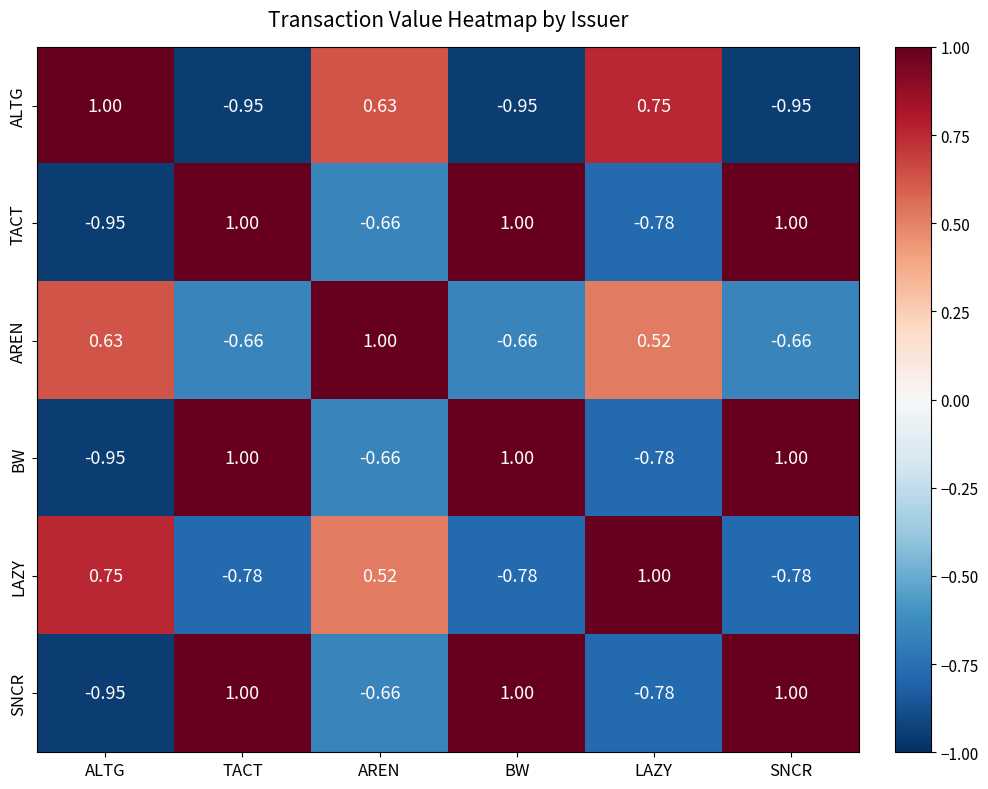

Which category has the lowest value in the BW series?

ALTG